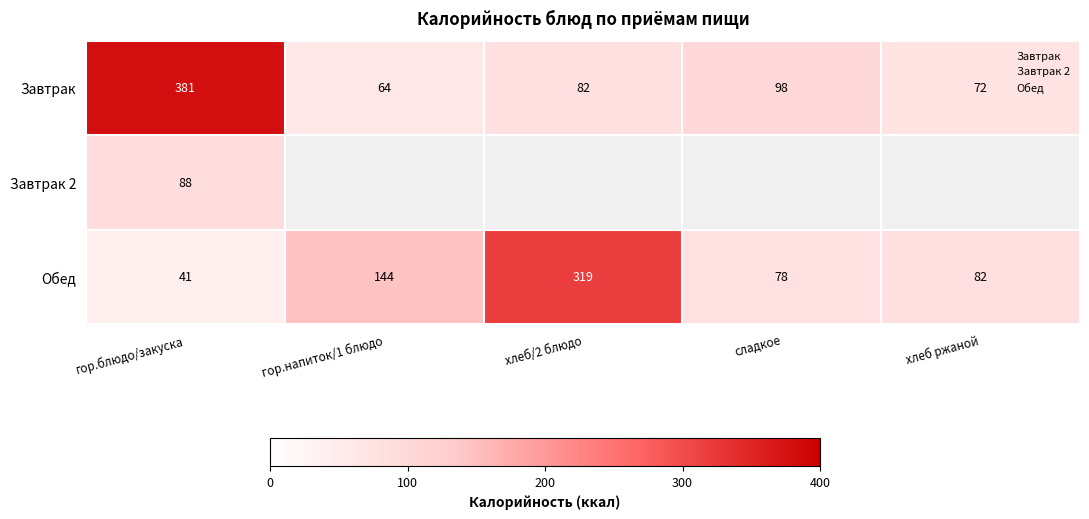

What is the difference between the Завтрак values at гор.блюдо/закуска and хлеб/2 блюдо?

299.0